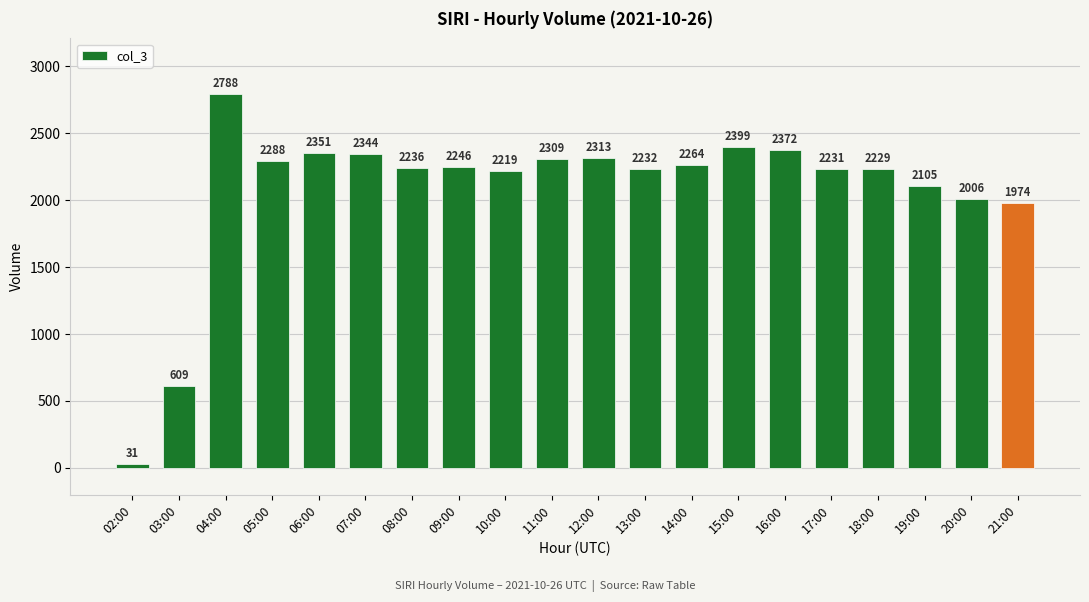

What is the difference between the maximum and second lowest values?

2179